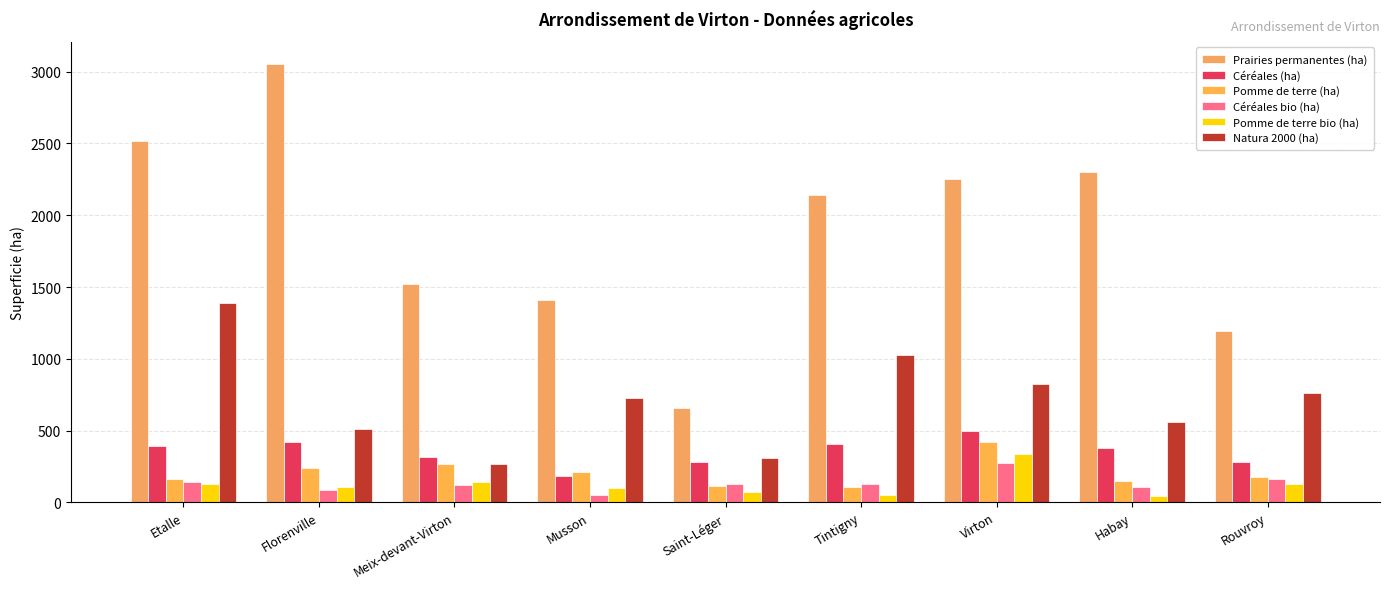

What is the difference between the highest and lowest values at Musson?

1356